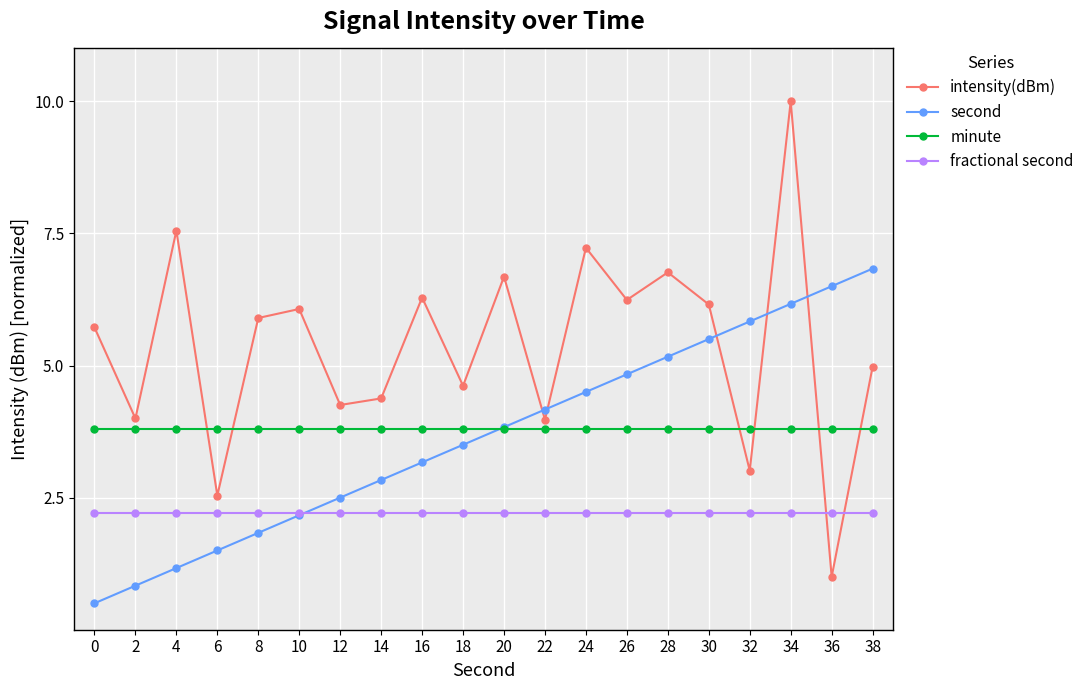

Which series has the largest range (max minus min)?

intensity(dBm)